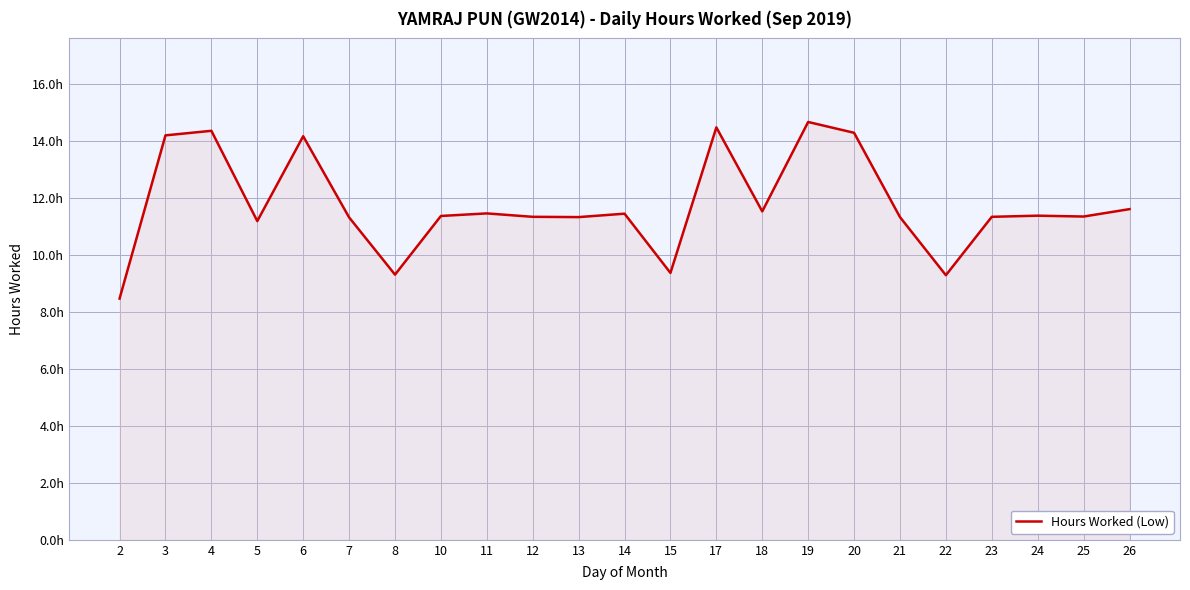

Is this an area chart (filled region under the line)?

Yes